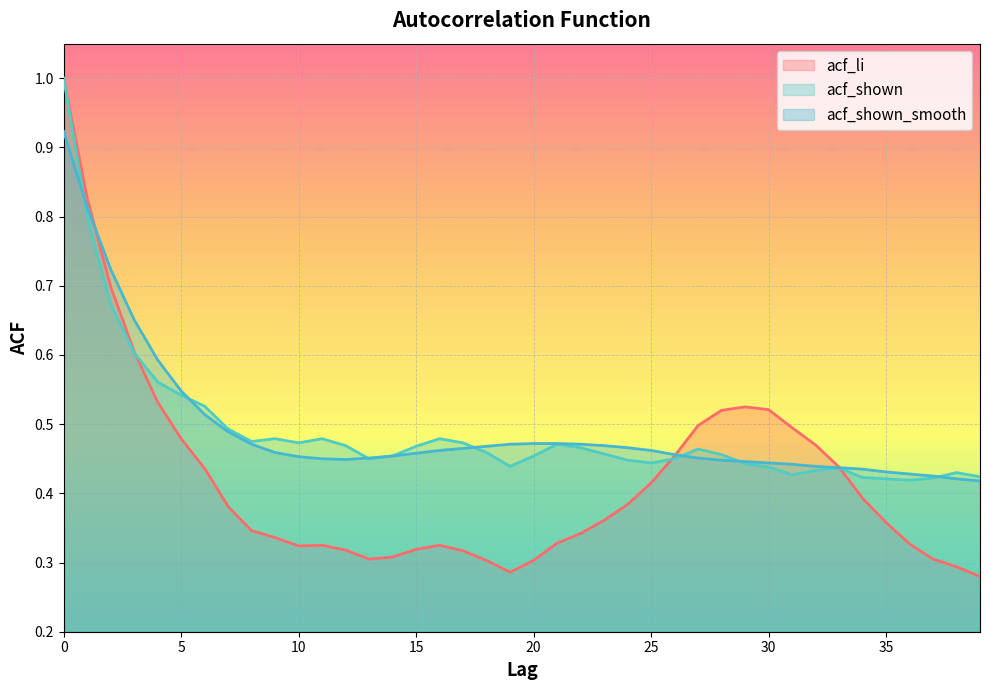

What is the smallest value displayed?

0.3